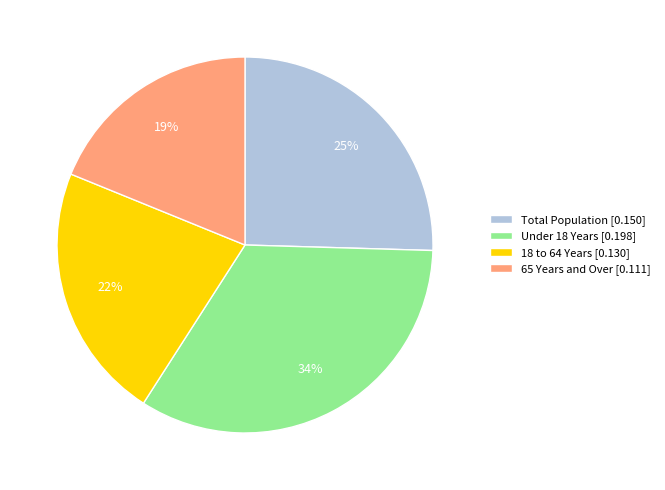

Which has a higher value, Under 18 Years or 18 to 64 Years?

Under 18 Years